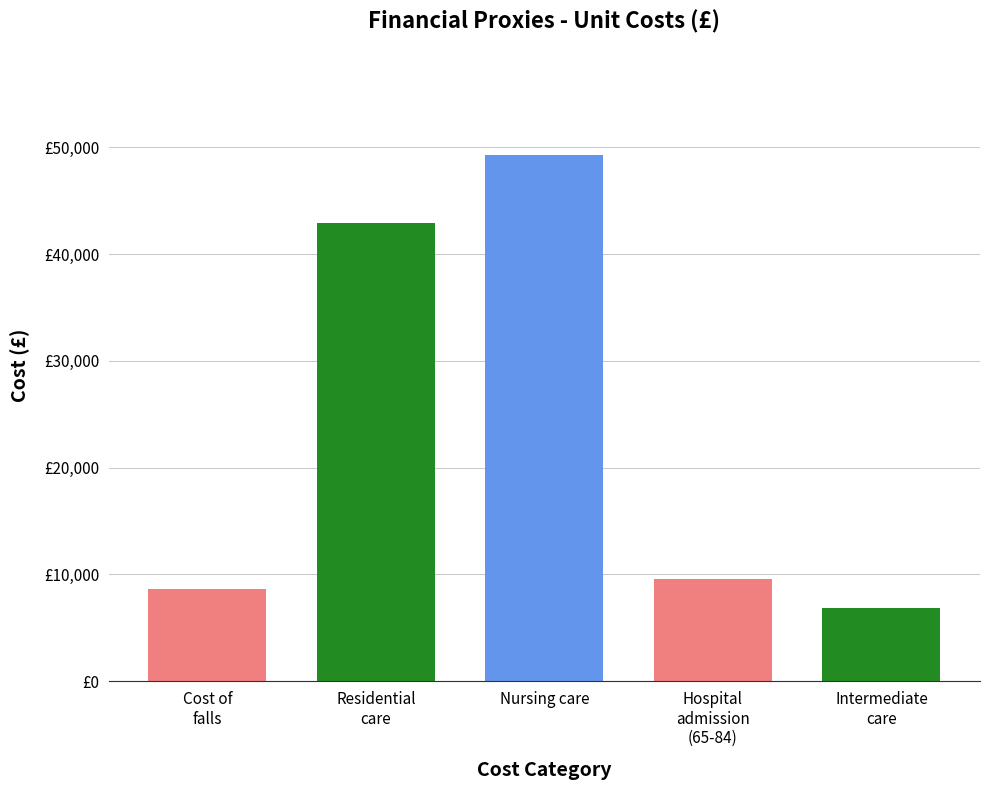

What is the smallest value displayed?

6901.0